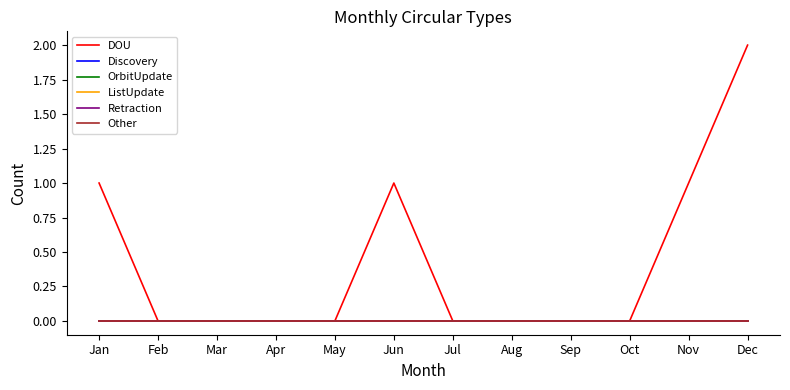

Reading left to right, what are all the values shown in this chart?

DOU: 1	0	0	0	0	1	0	0	0	0	1	2
Discovery: 0	0	0	0	0	0	0	0	0	0	0	0
OrbitUpdate: 0	0	0	0	0	0	0	0	0	0	0	0
ListUpdate: 0	0	0	0	0	0	0	0	0	0	0	0
Retraction: 0	0	0	0	0	0	0	0	0	0	0	0
Other: 0	0	0	0	0	0	0	0	0	0	0	0